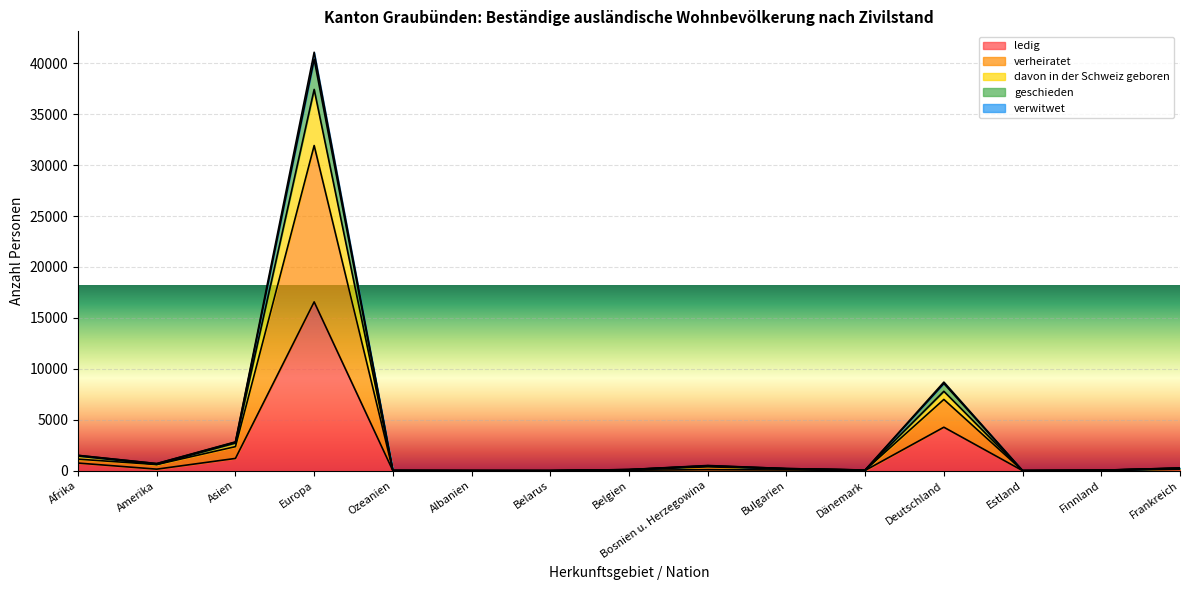

How many data points in davon in der Schweiz geboren are above 216?

7